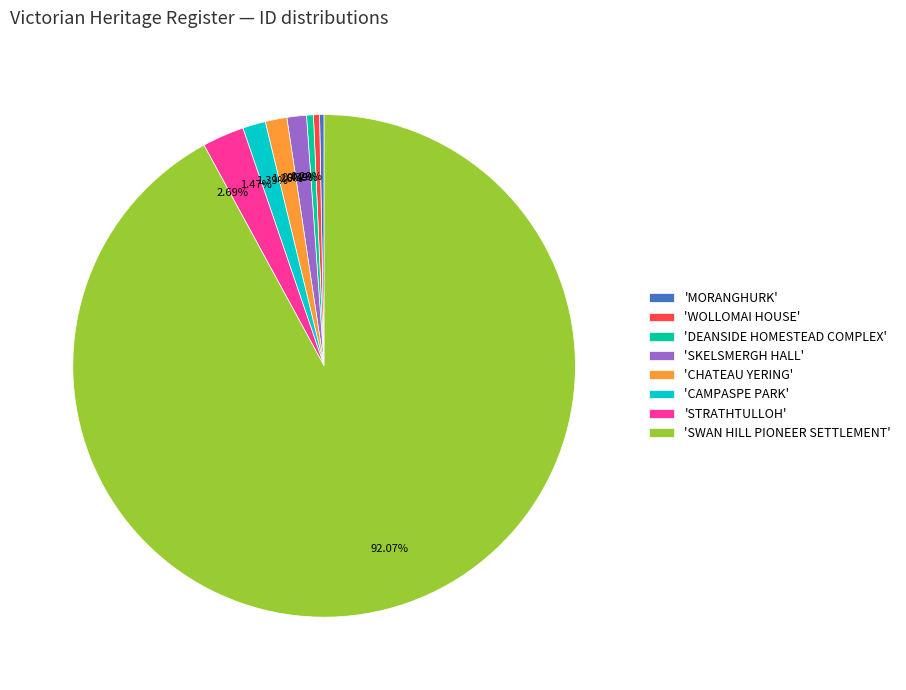

Which has a higher value, 'DEANSIDE HOMESTEAD COMPLEX' or 'SKELSMERGH HALL'?

'SKELSMERGH HALL'